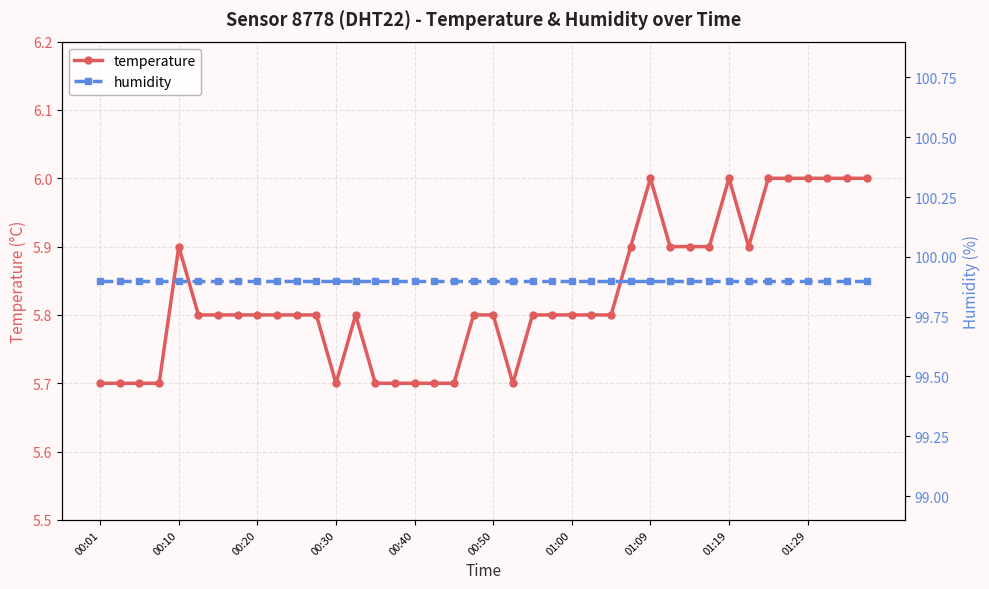

True or false: temperature has more than 0 interior local peaks.

True